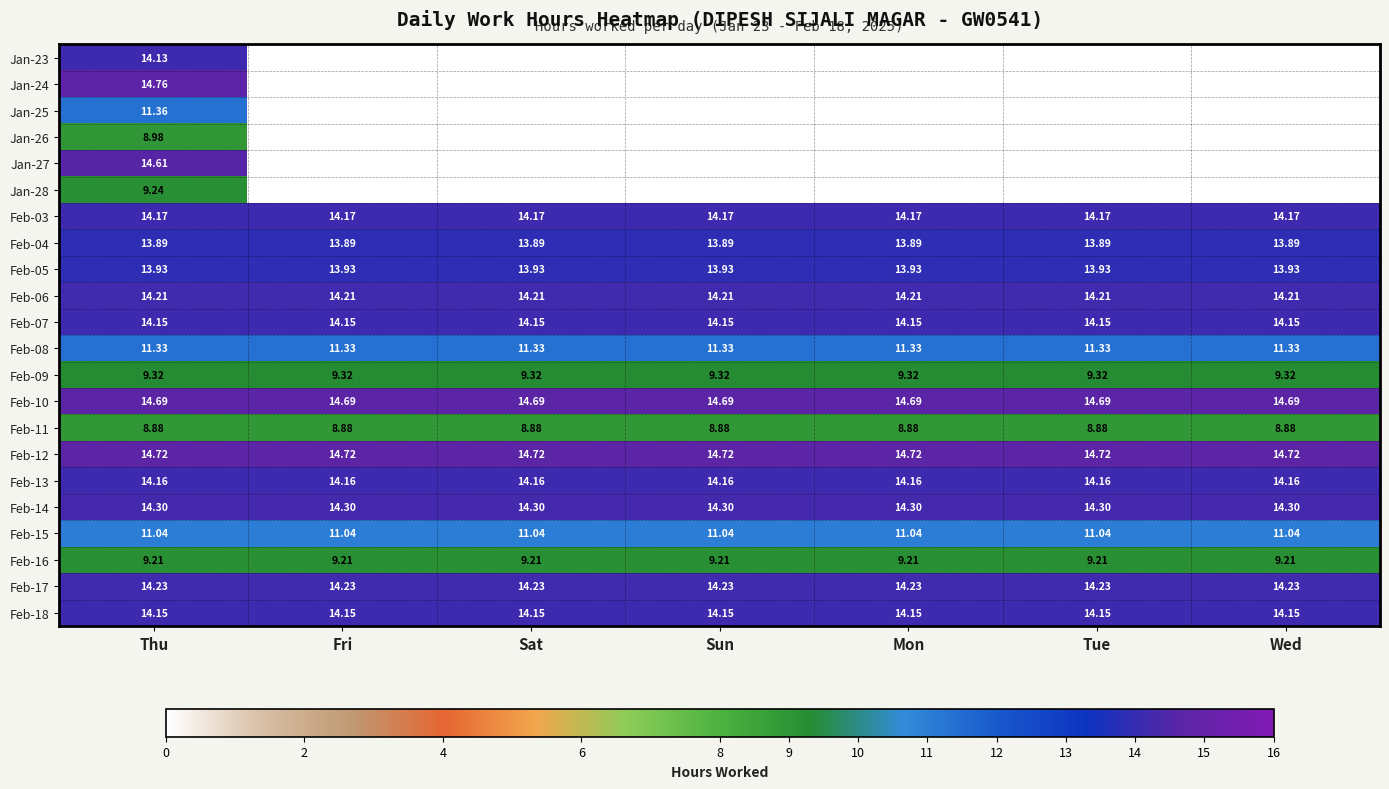

What is the lowest value of the Feb-07 series?

14.2